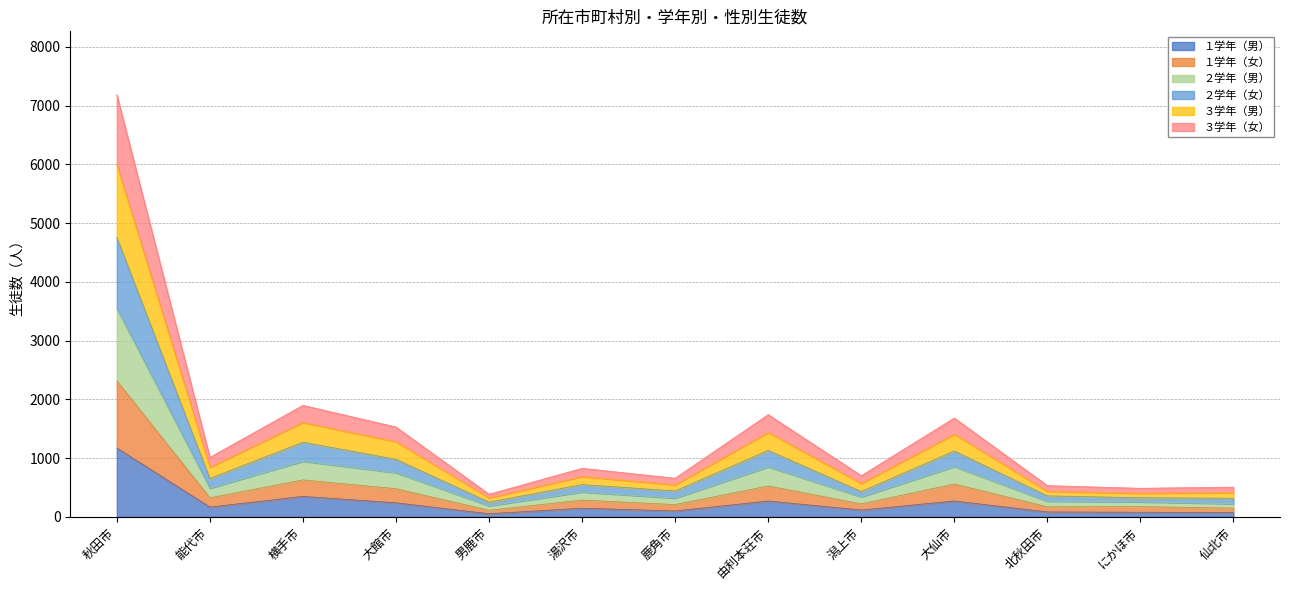

What is the label of the 7th point from the right?

鹿角市